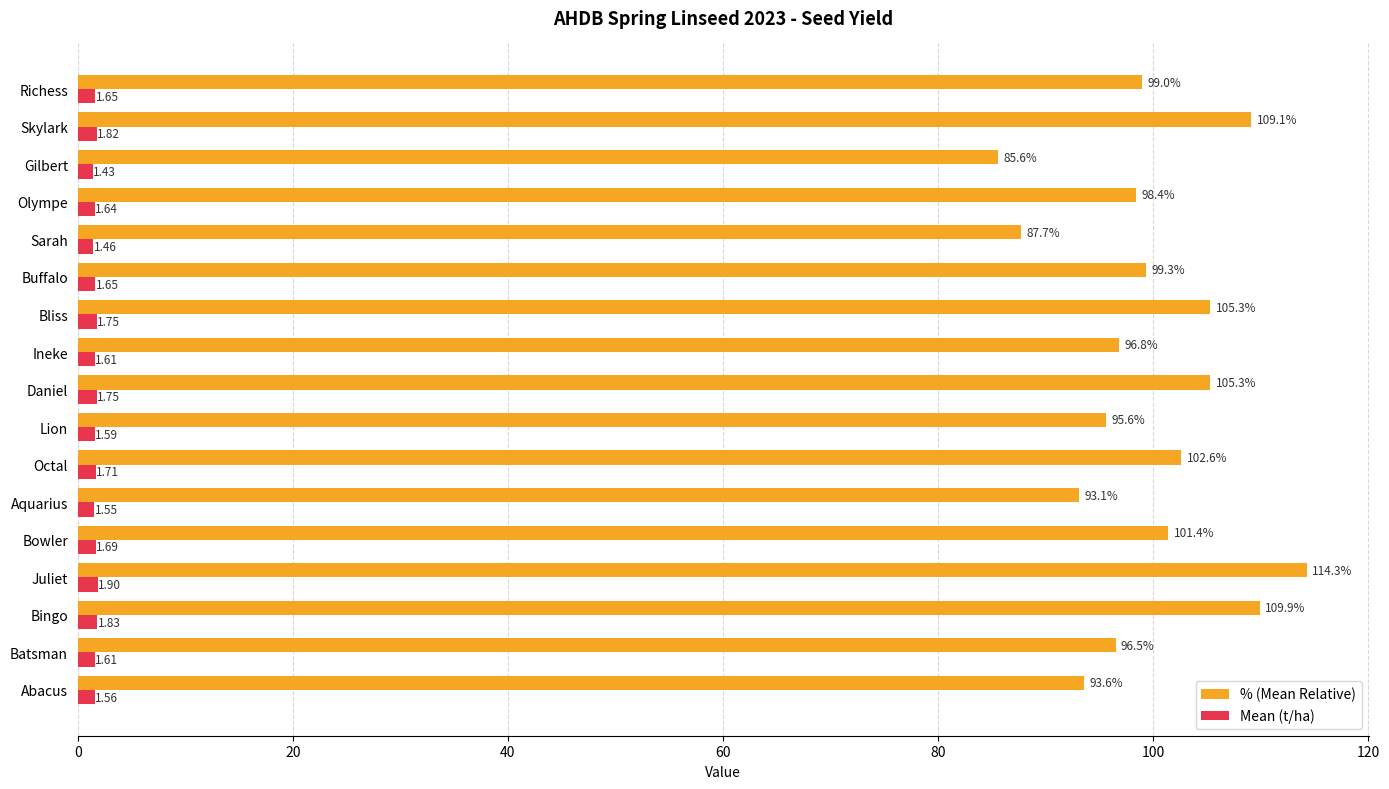

What is the difference between the maximum and second lowest values in the % (Mean Relative) series?

26.6